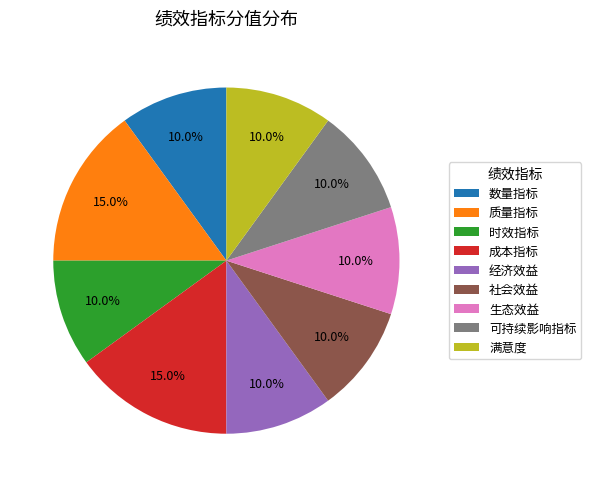

To the nearest percent, what is the combined percentage of 满意度 and 成本指标?

25%